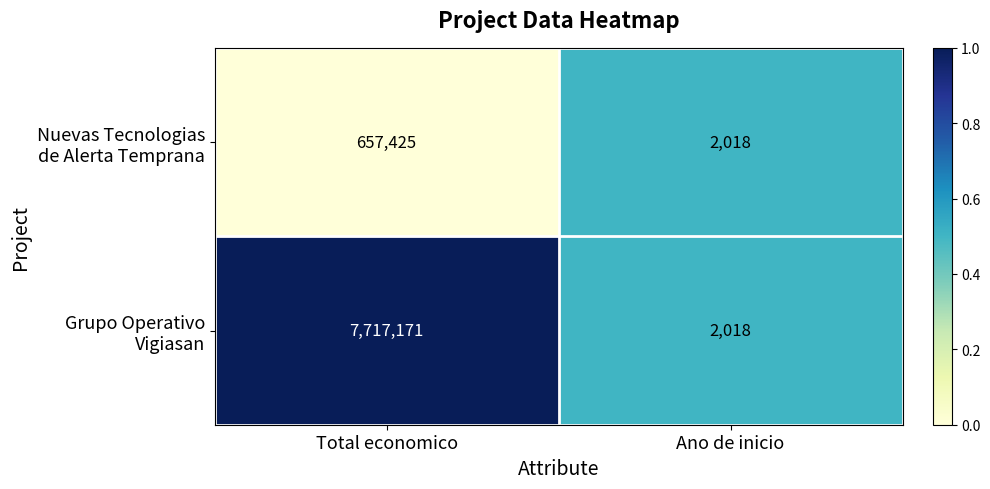

What is the smallest value displayed?

2018